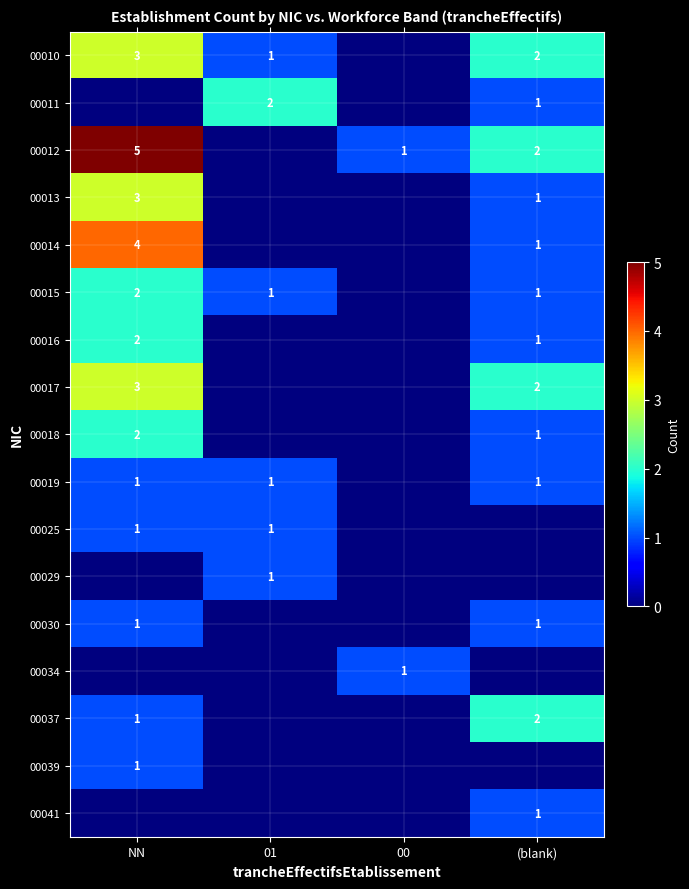

The 00030 series shows 0 at (blank). True or false?

False